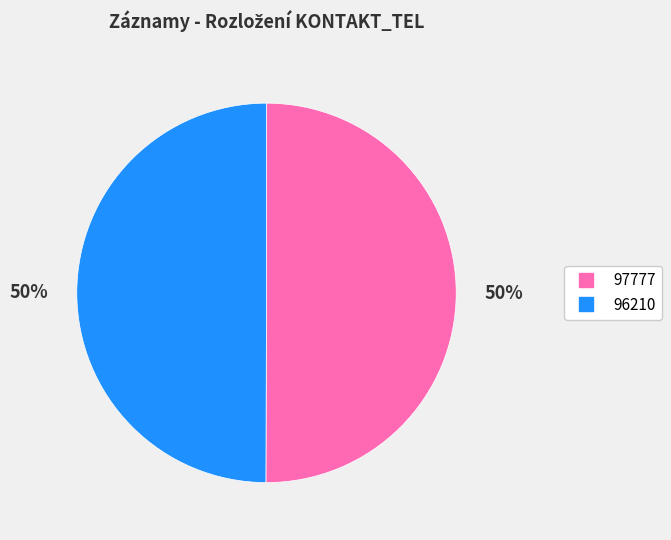

What percentage is the 96210 slice, to the nearest percent?

50%